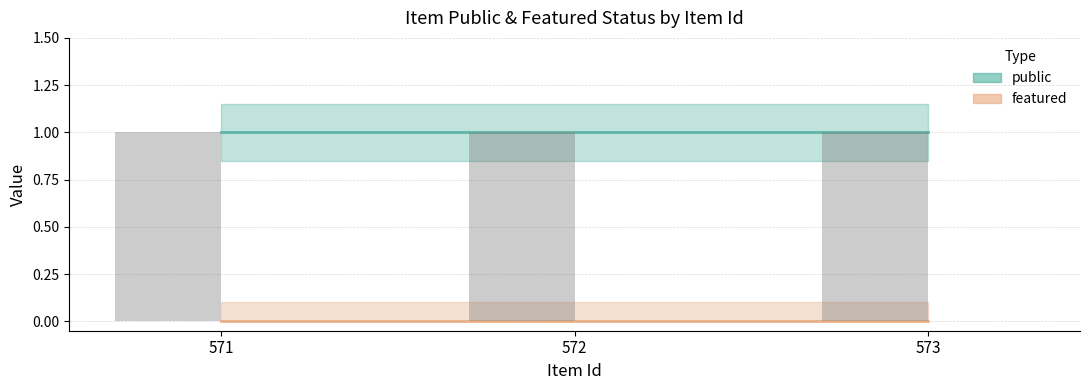

At which category does the chart reach its minimum across all series?

571